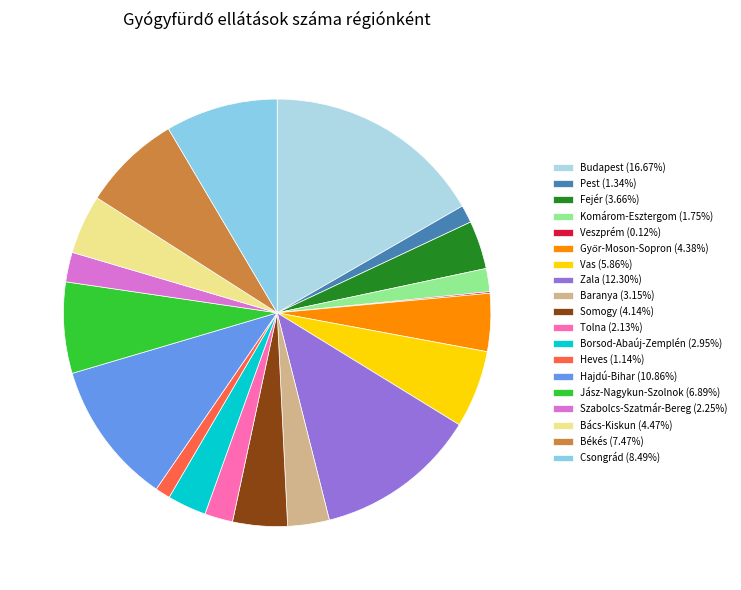

To the nearest percent, what is the difference between the Békés and Tolna slice percentages?

5%